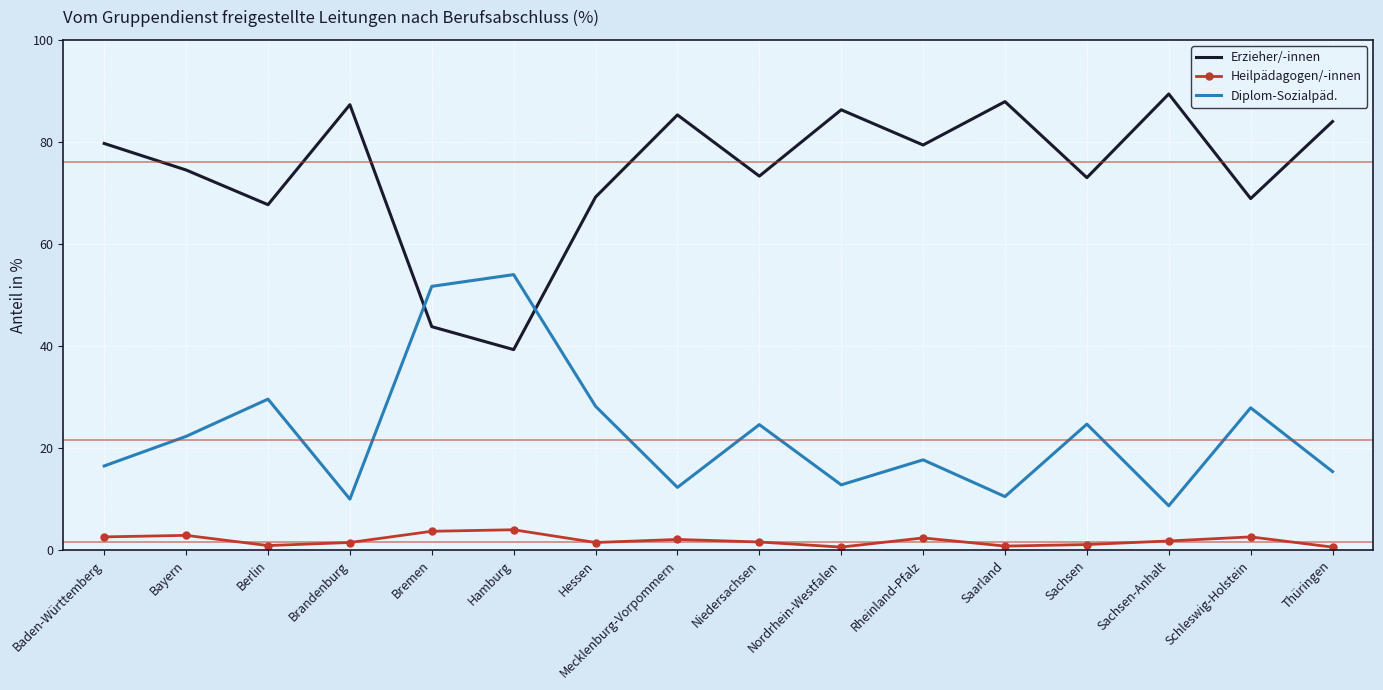

What is the total value across all series at Niedersachsen?

99.5